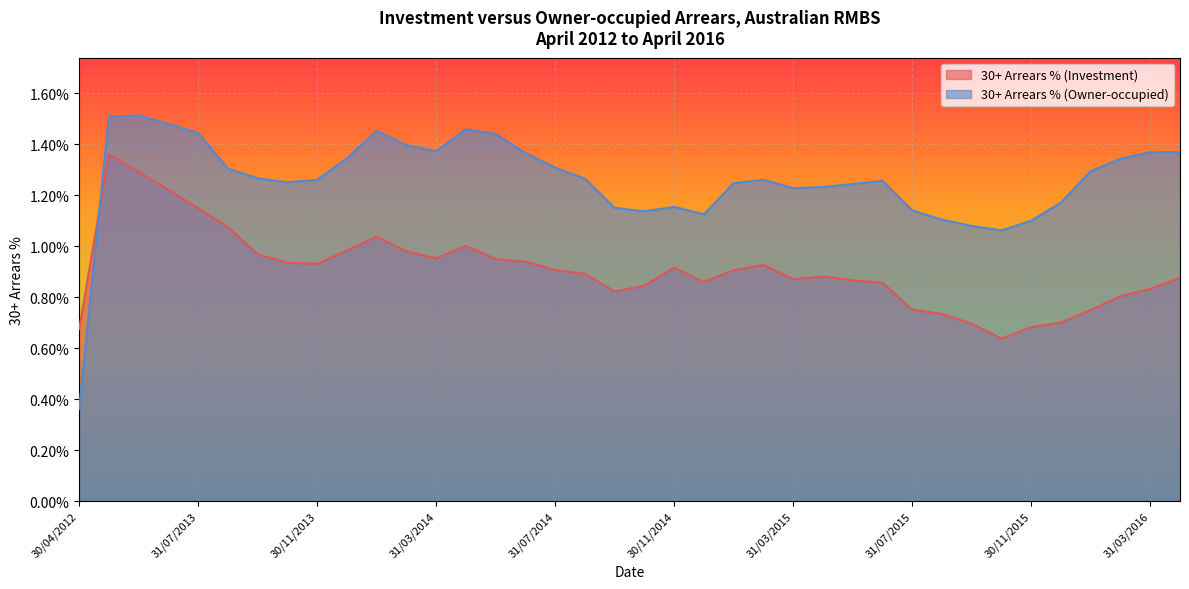

Is the value of 30+ Arrears % (Investment) at 29/02/2016 greater than the value of 30+ Arrears % (Owner-occupied) at 31/03/2016?

No